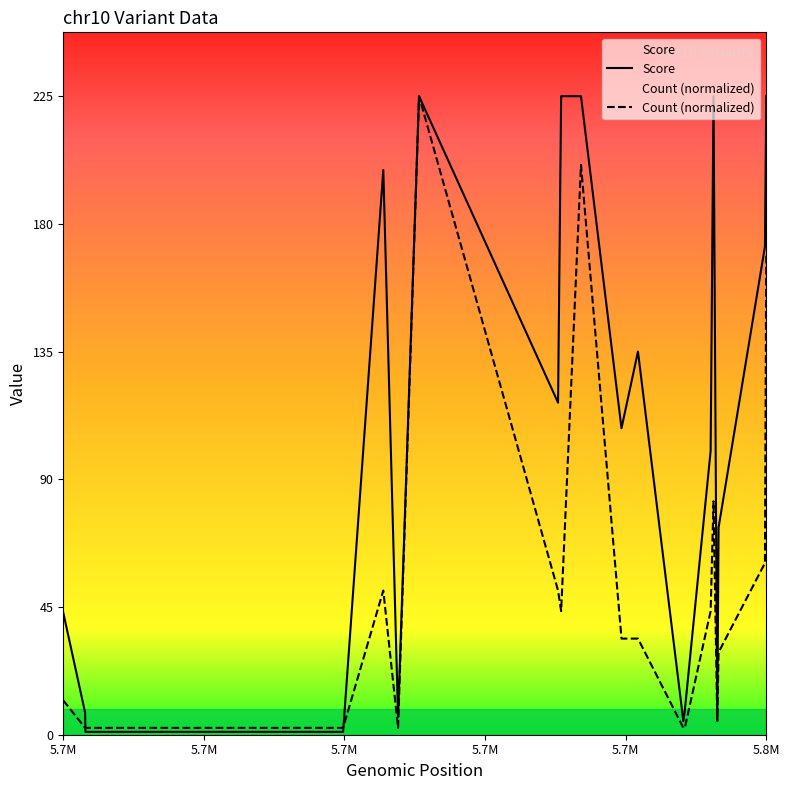

At how many categories does at least one series exceed 72?

12